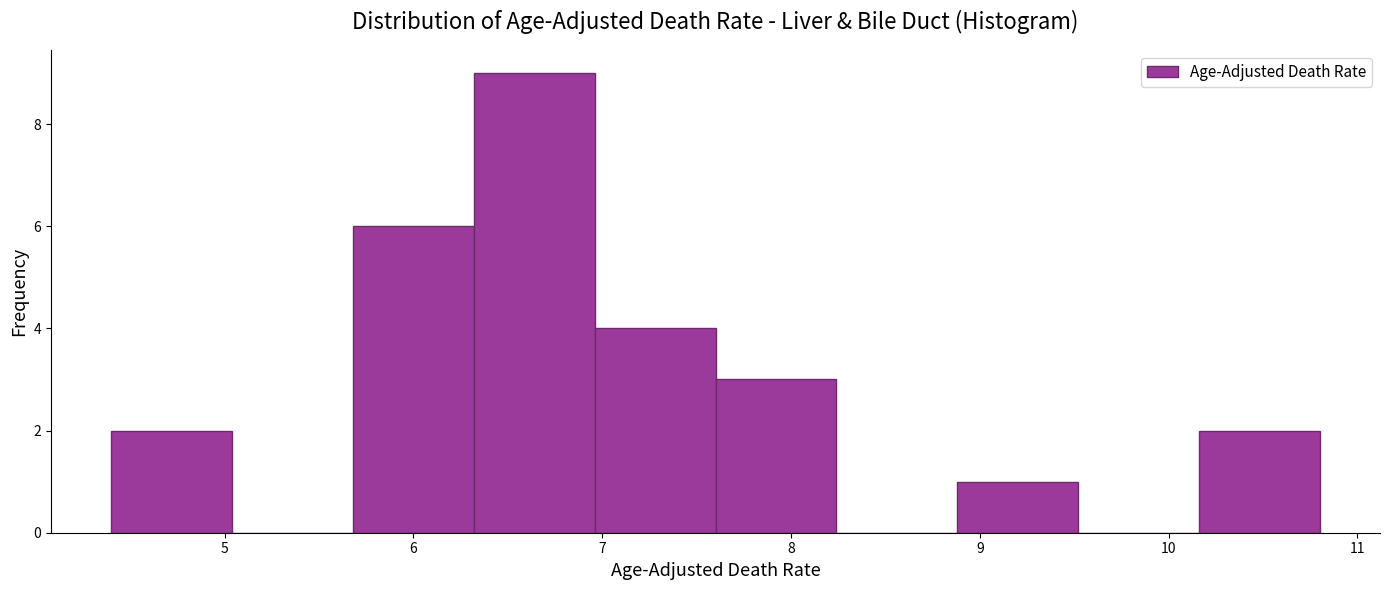

Reading left to right, transcribe this chart: for each bar, give the range it covers on the x-axis and its height. Neither the bar edges nor the heights are printed on the chart, so give them approximately, as read against the axes.

4.40 to 5.04: 2
5.04 to 5.68: 0
5.68 to 6.32: 6
6.32 to 6.96: 9
6.96 to 7.60: 4
7.60 to 8.24: 3
8.24 to 8.88: 0
8.88 to 9.52: 1
9.52 to 10.16: 0
10.16 to 10.80: 2